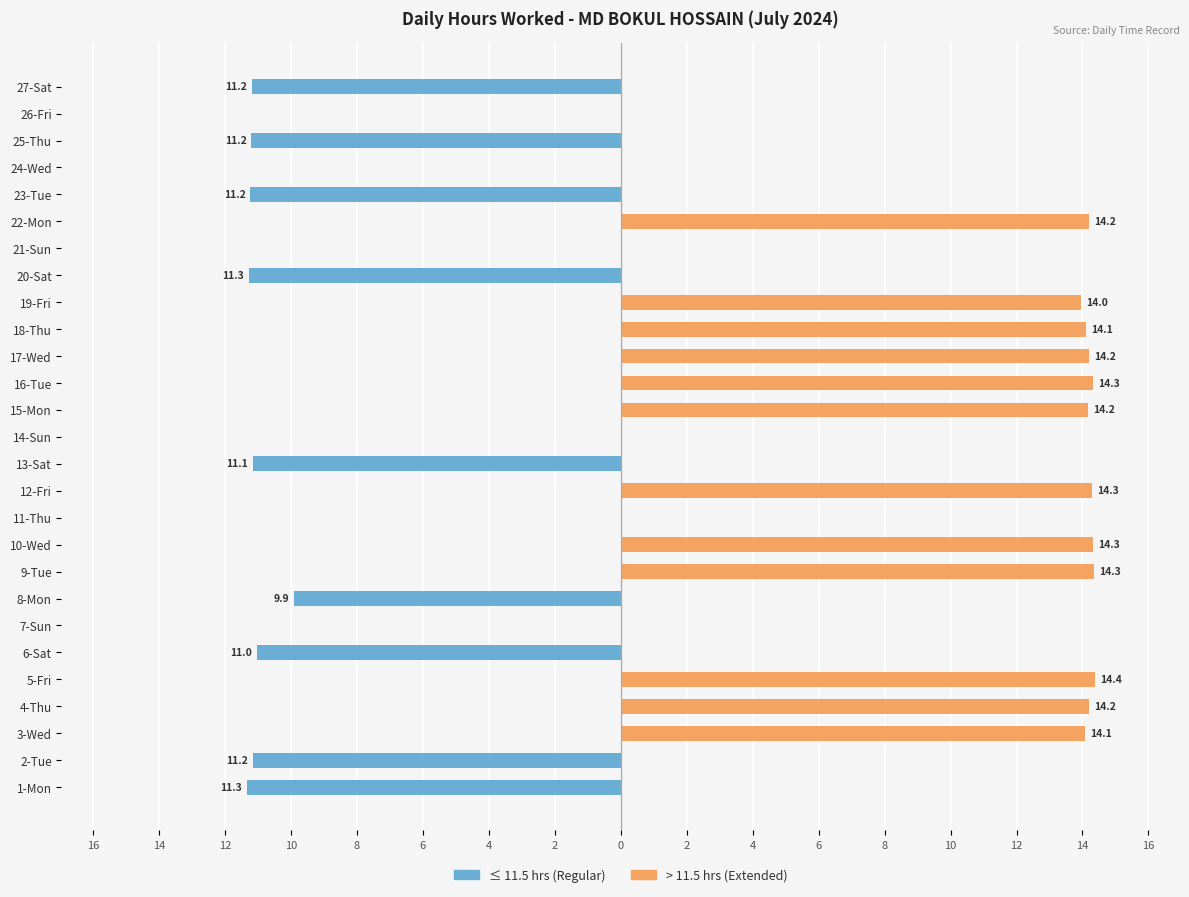

How many bars are there in total?

54